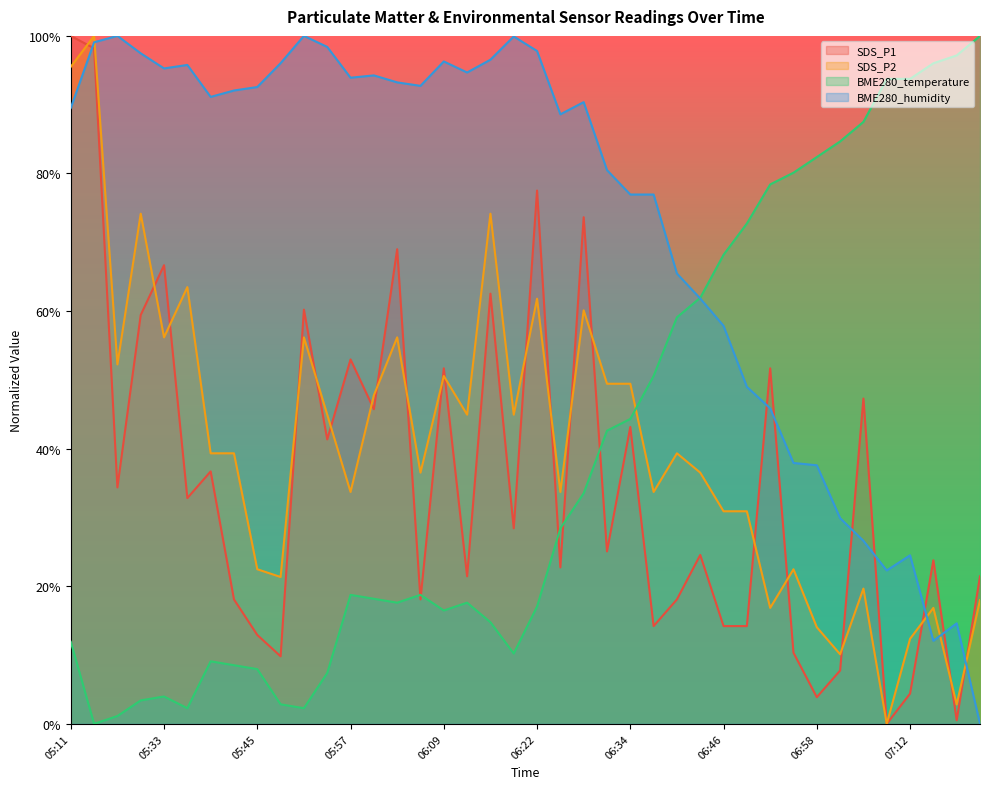

After their last crossing, which series has the higher values: BME280_temperature or BME280_humidity?

BME280_temperature